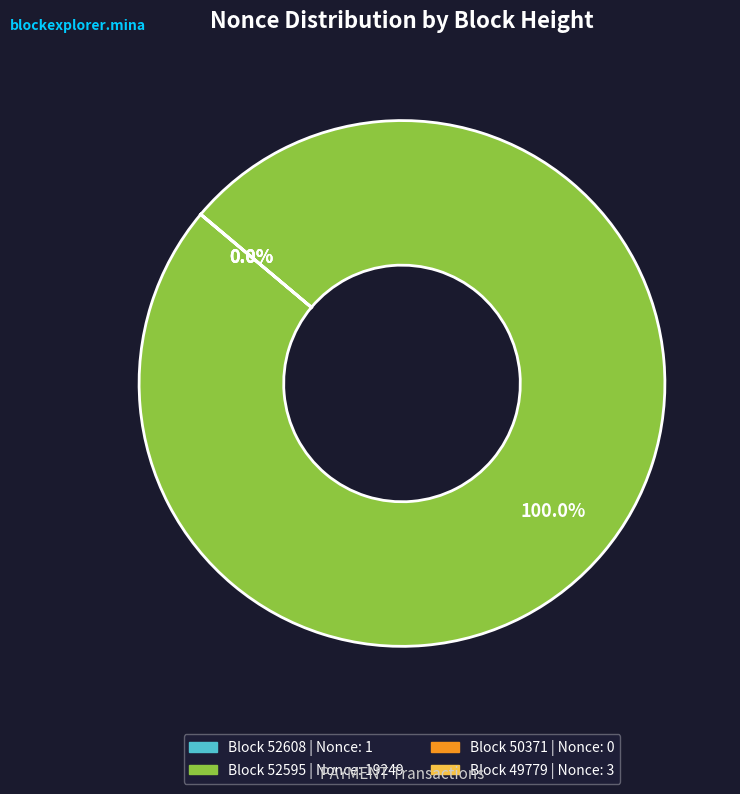

Is there a majority slice in this chart?

Yes